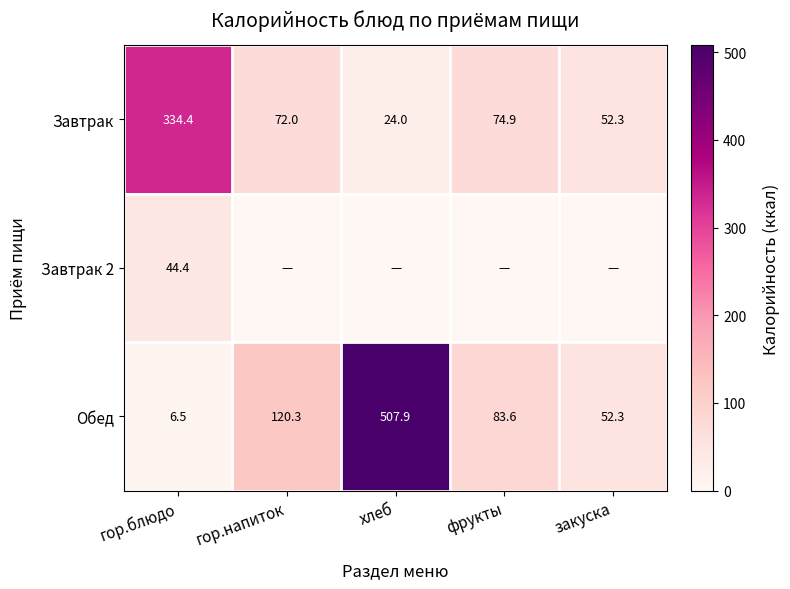

What is the difference between the Завтрак values at фрукты and гор.блюдо?

259.5